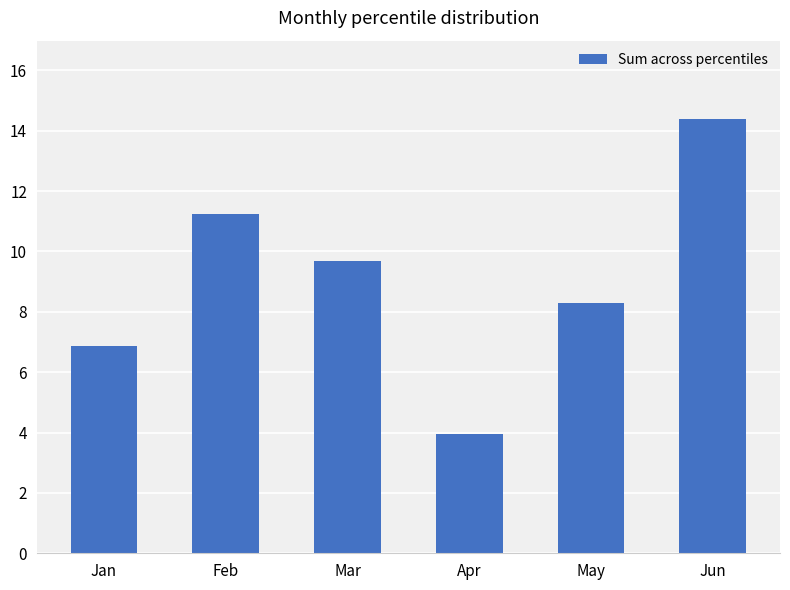

Are the bars grouped side by side (vs. stacked)?

No